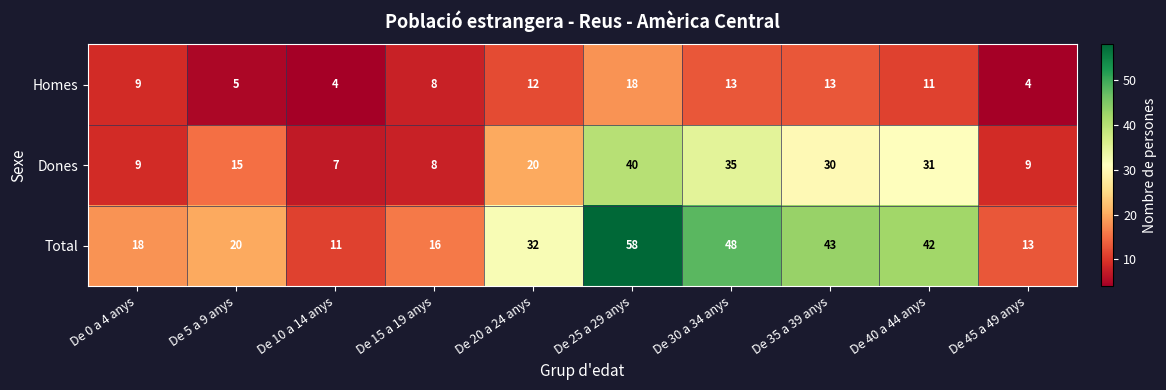

What is the total value across all series at De 20 a 24 anys?

64